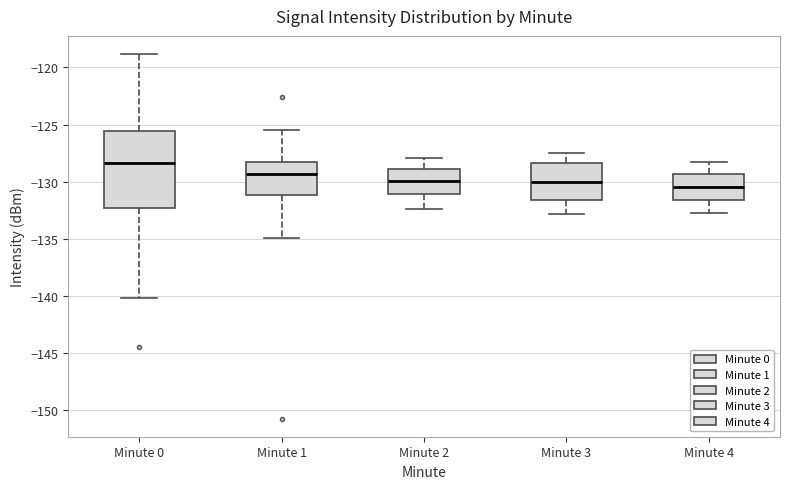

Reading left to right, read every box against the y-axis: the position of its median line, the range the box covers, and the ends of its whiskers. The values are not printed on the chart, so give them approximately, as read against the axis.

Minute 0: median -128.5, box -132.5 to -125.5, whiskers -140.0 to -119.0
Minute 1: median -129.5, box -131.0 to -128.0, whiskers -135.0 to -125.5
Minute 2: median -130.0, box -131.0 to -129.0, whiskers -132.5 to -128.0
Minute 3: median -130.0, box -131.5 to -128.5, whiskers -133.0 to -127.5
Minute 4: median -130.5, box -131.5 to -129.5, whiskers -132.5 to -128.5